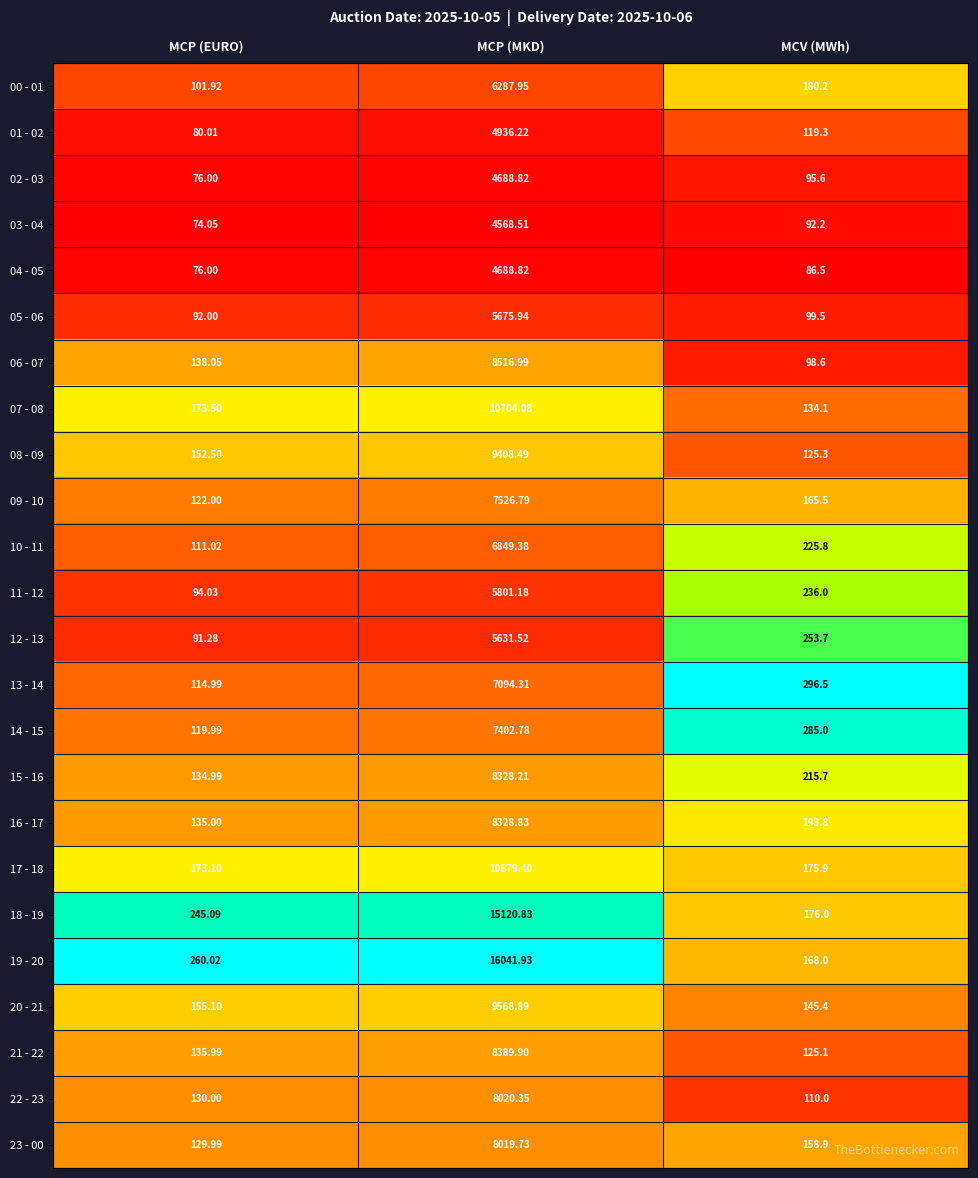

List the labels in order of 09 - 10 value, smallest first.

MCP (EURO), MCV (MWh), MCP (MKD)